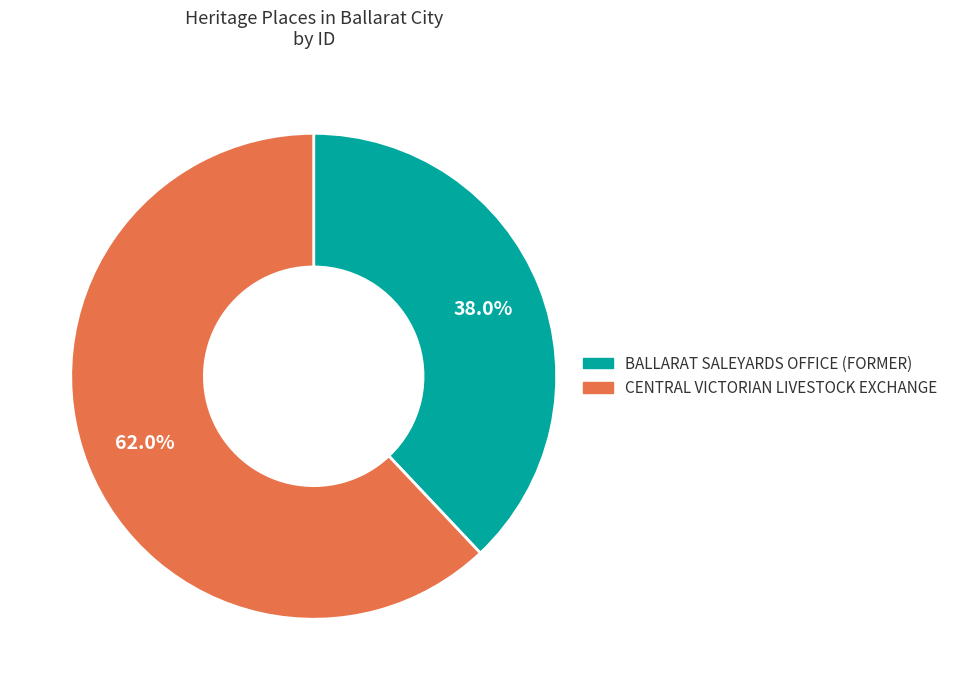

Count the number of slices in the pie.

2